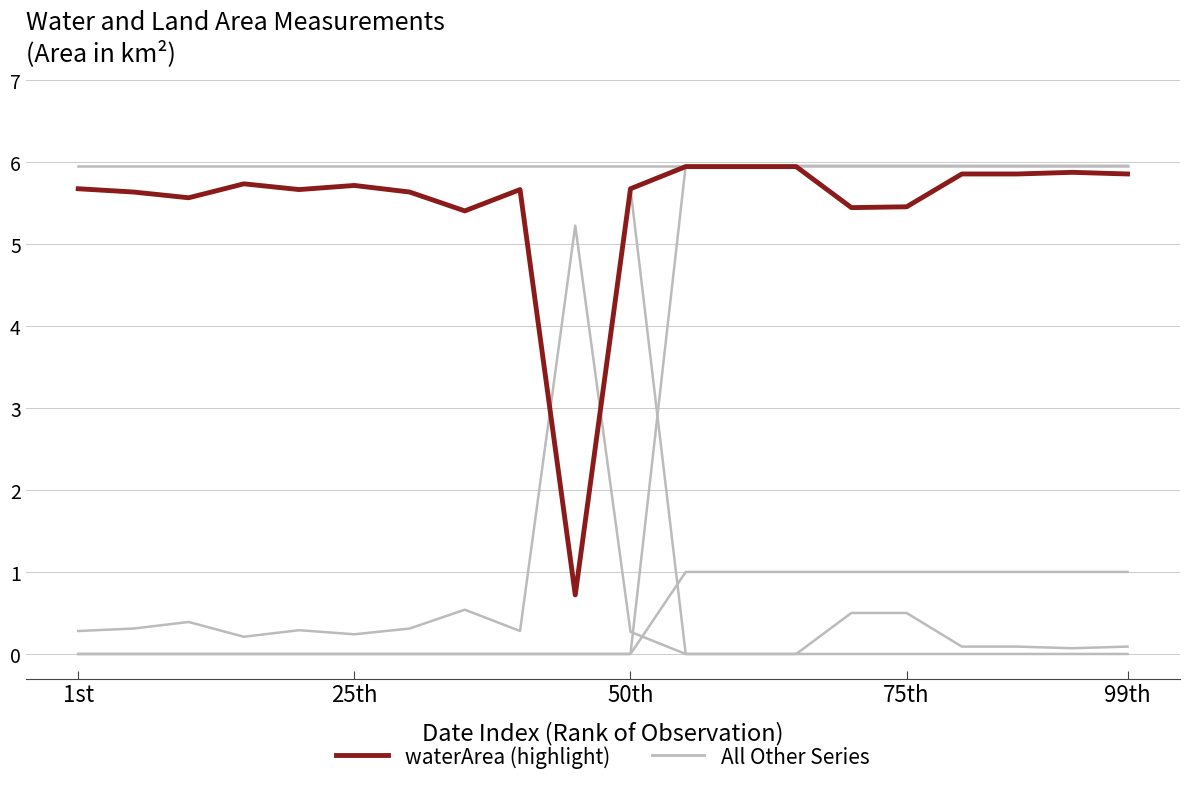

Does the chart display data point markers on the line(s)?

No